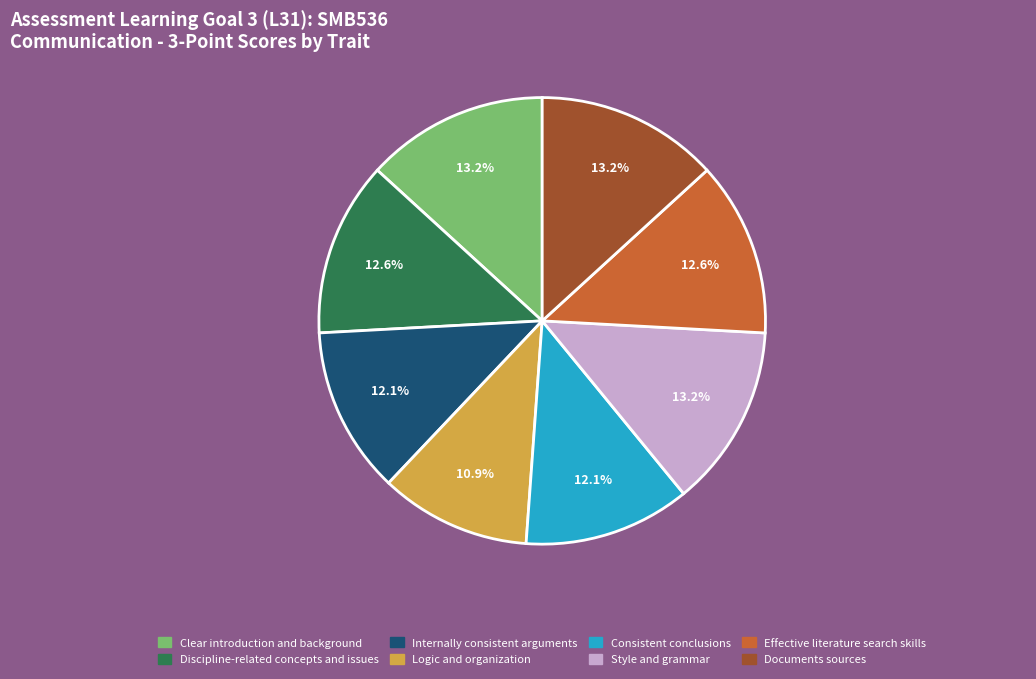

What is the smallest slice in the pie chart?

Logic and organization